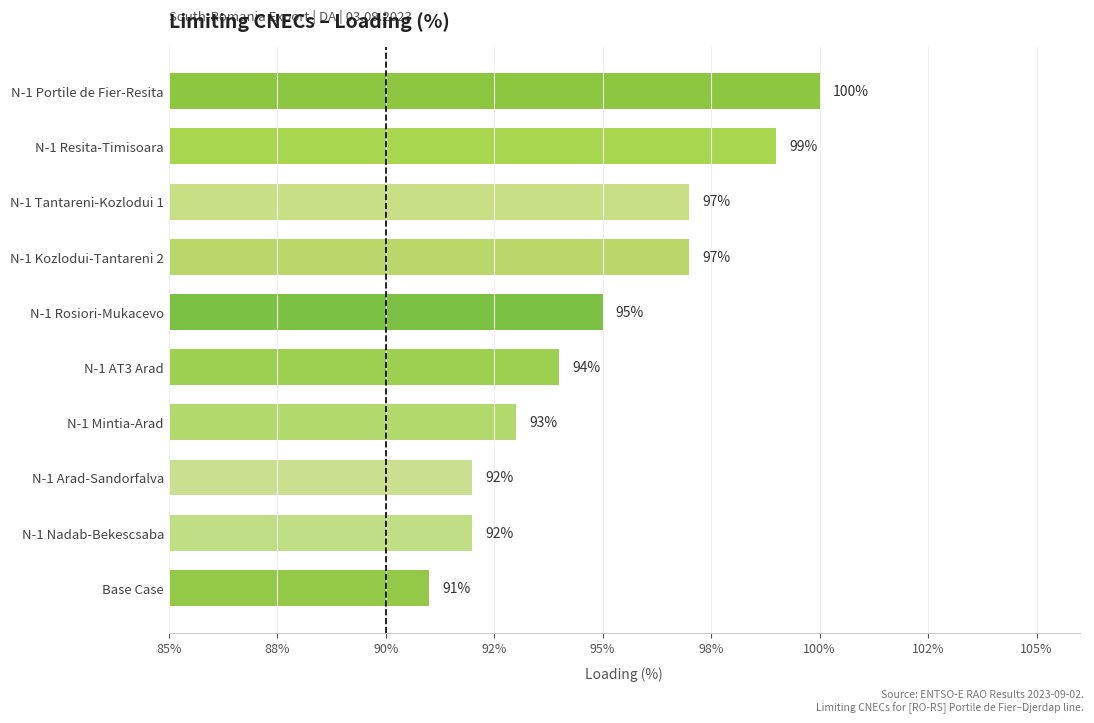

How many values are between 92 and 97?

7